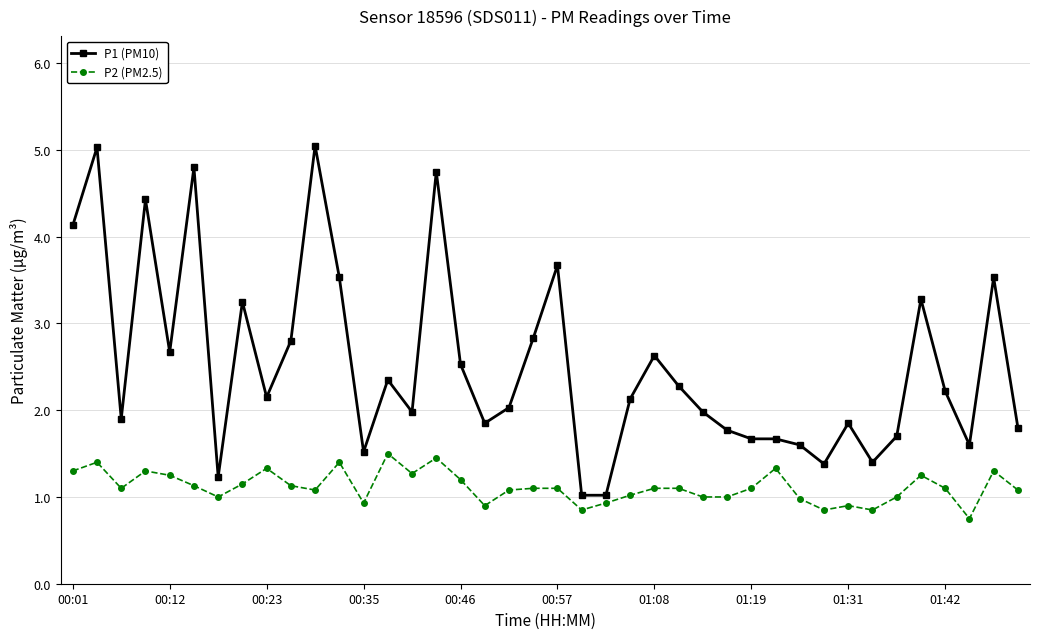

Which series has the largest total across all categories?

P1 (PM10)